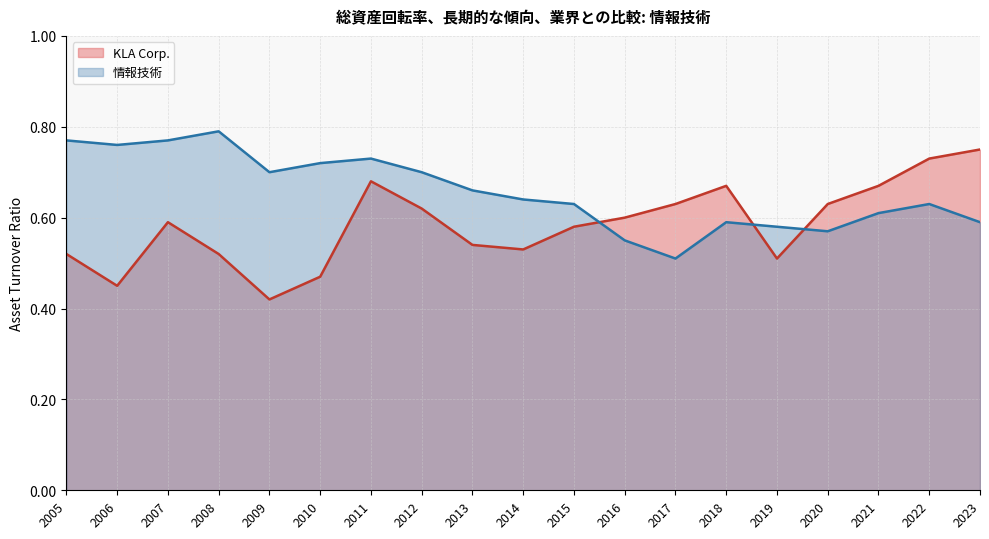

How many interior local valleys does the 情報技術 series have?

4